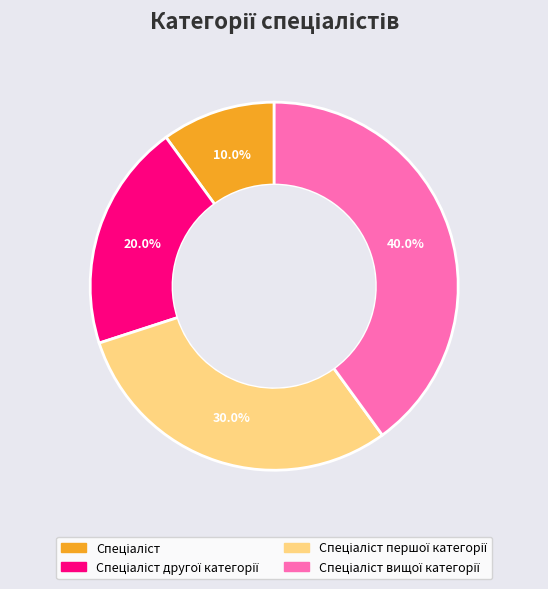

Is there a majority slice in this chart?

No